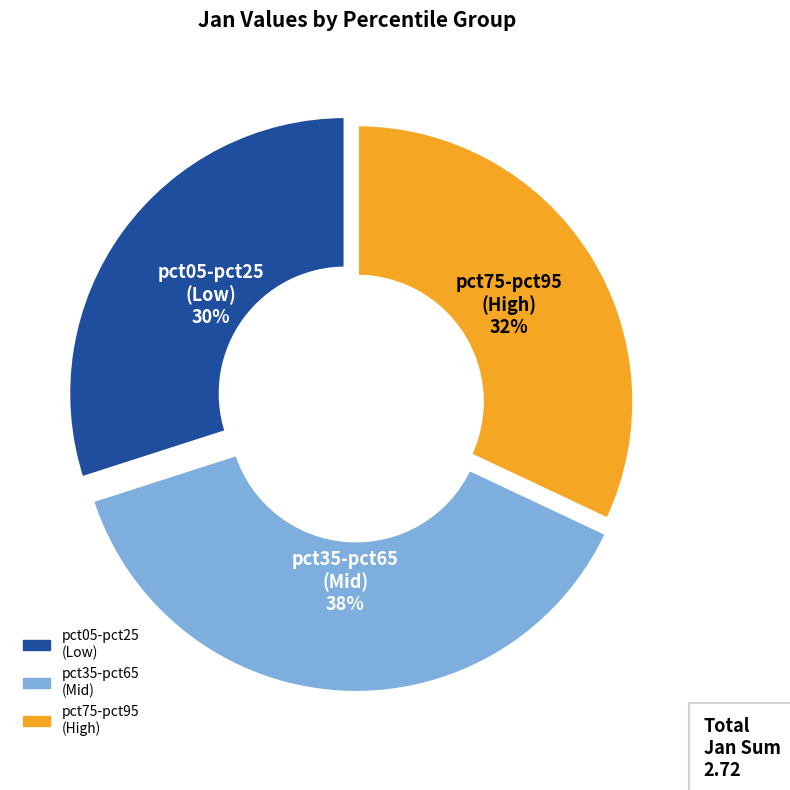

To the nearest percent, what is the difference between the largest and smallest slice percentages?

8%